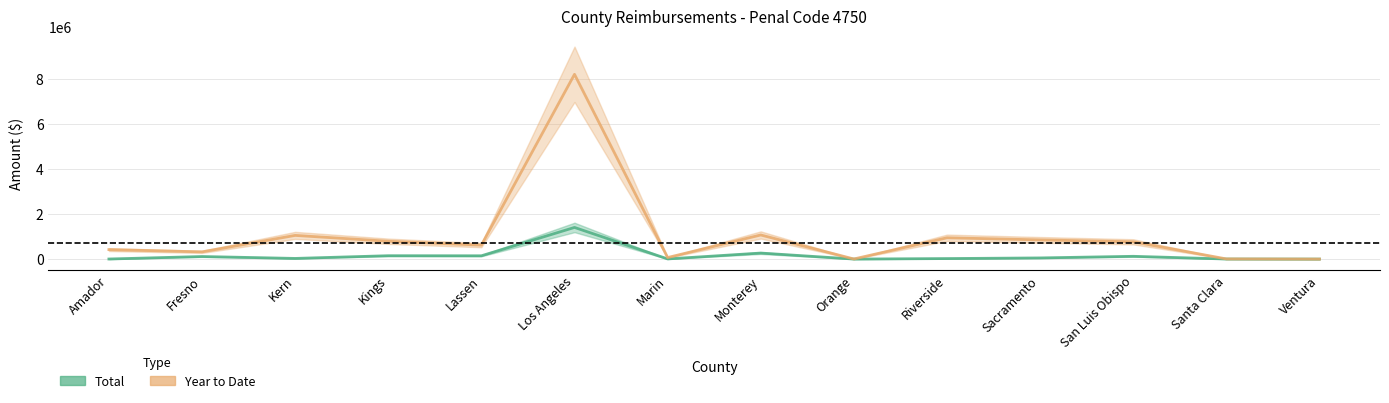

Where does the Total series first go above 51151?

Fresno